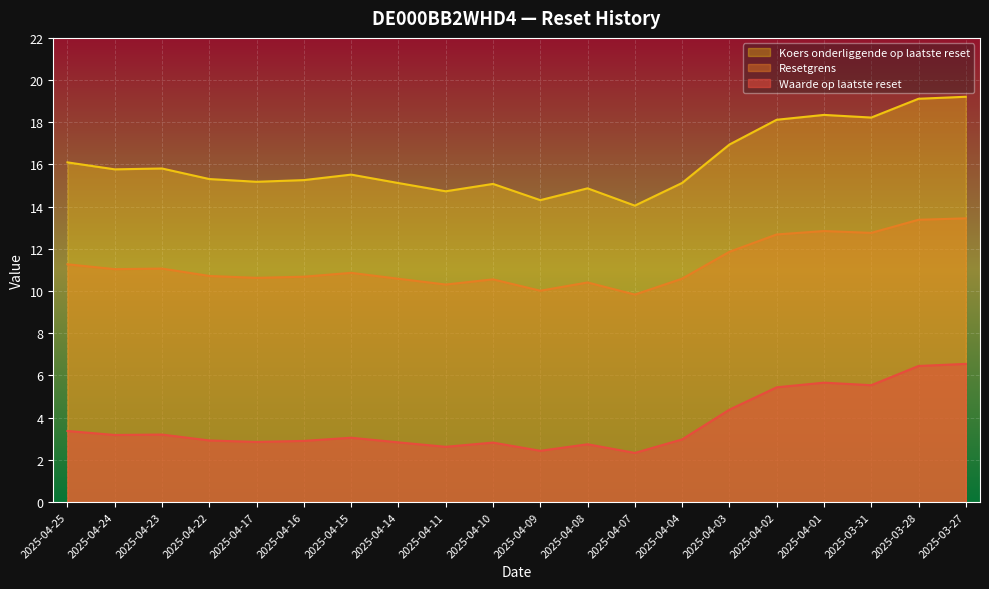

What is the highest value of the Koers onderliggende op laatste reset series?

19.2